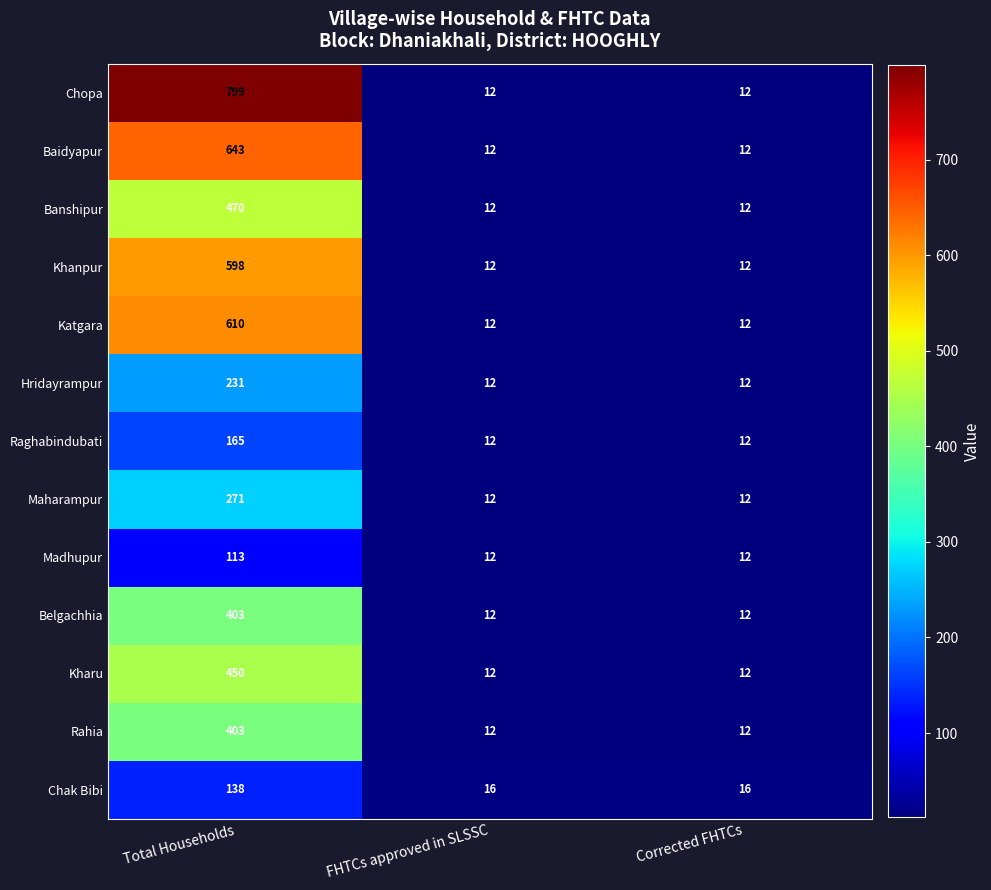

What is the sum of the Khanpur values at FHTCs approved in SLSSC and Corrected FHTCs?

24